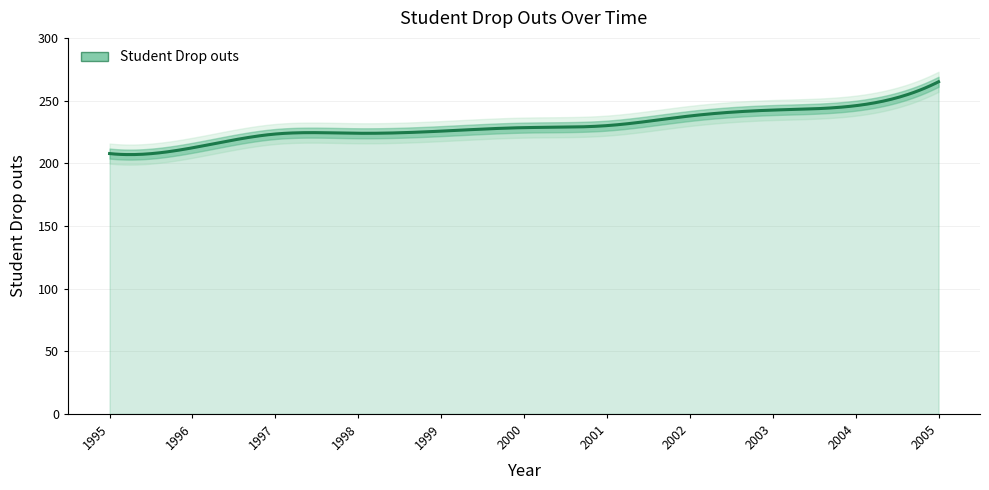

What is the average value?

231.1